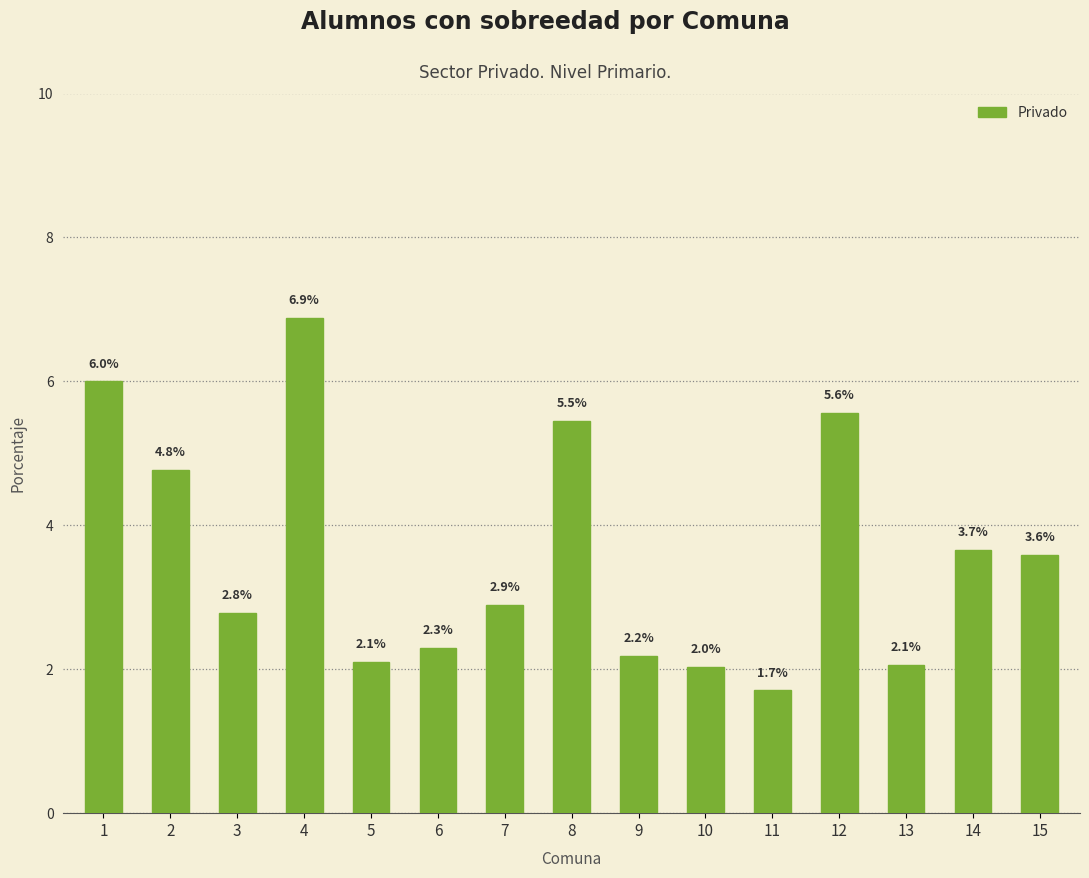

What is the maximum value shown in the chart?

6.9